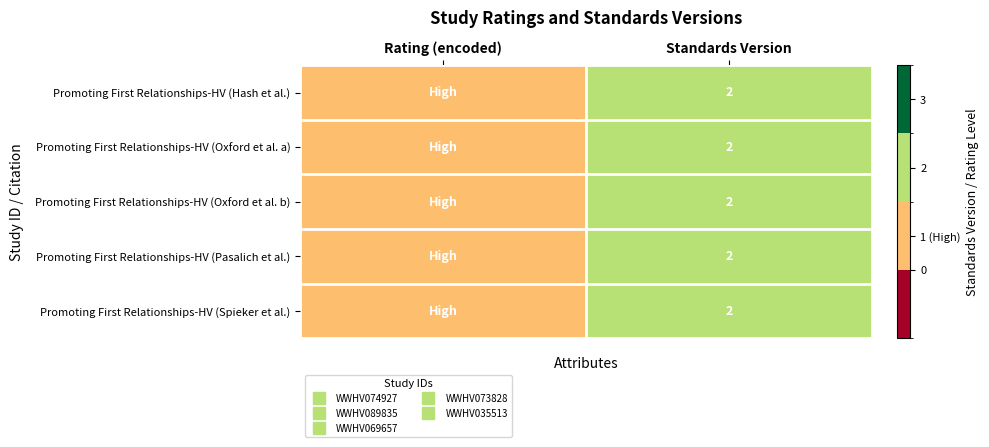

What is the difference between the maximum and minimum values in the Promoting First Relationships-HV (Hash et al.) series?

1